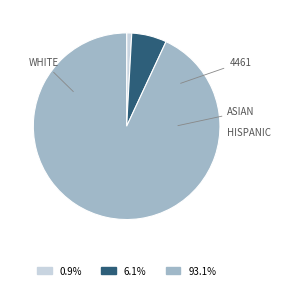

Is there a majority slice in this chart?

Yes